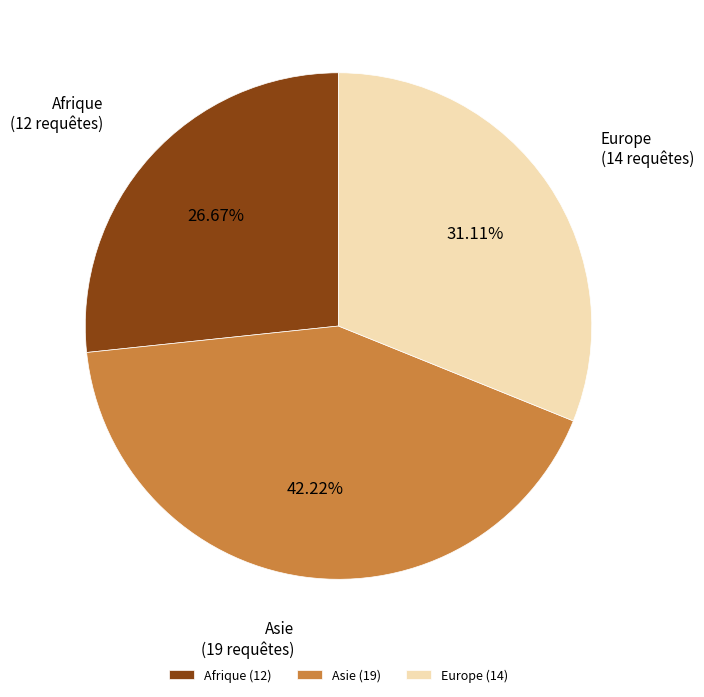

To the nearest percent, what is the average slice percentage?

33%